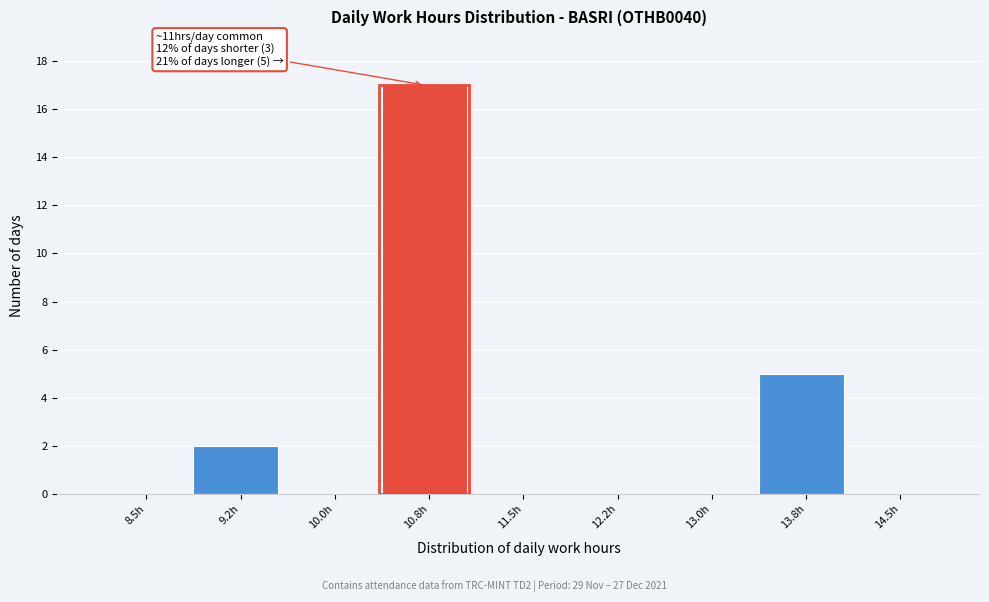

Reading left to right, extract all data points from this chart.

8.5h=0	9.2h=2	10.0h=0	10.8h=17	11.5h=0	12.2h=0	13.0h=0	13.8h=5	14.5h=0